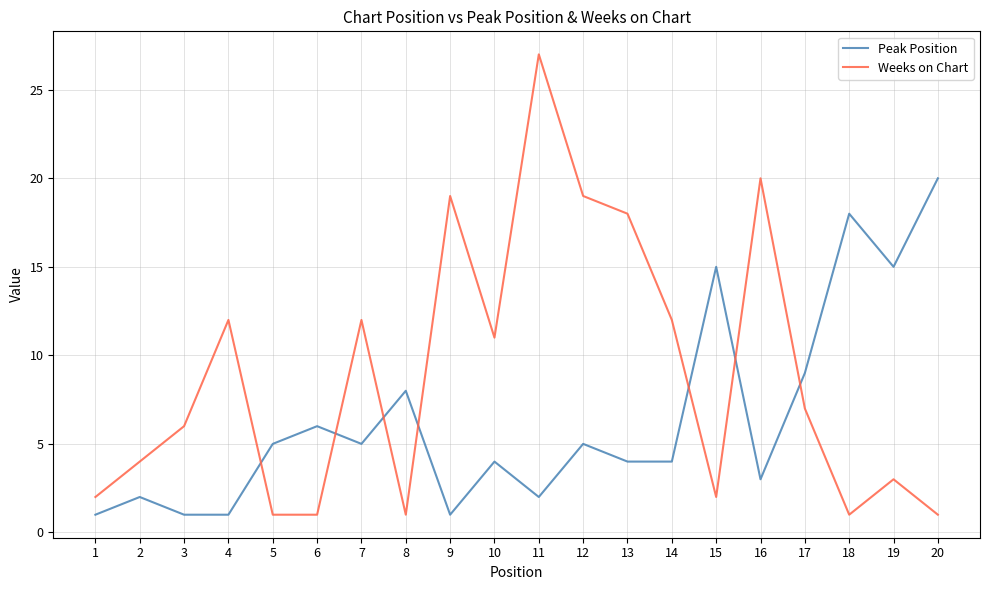

What is the maximum value for Peak Position?

20